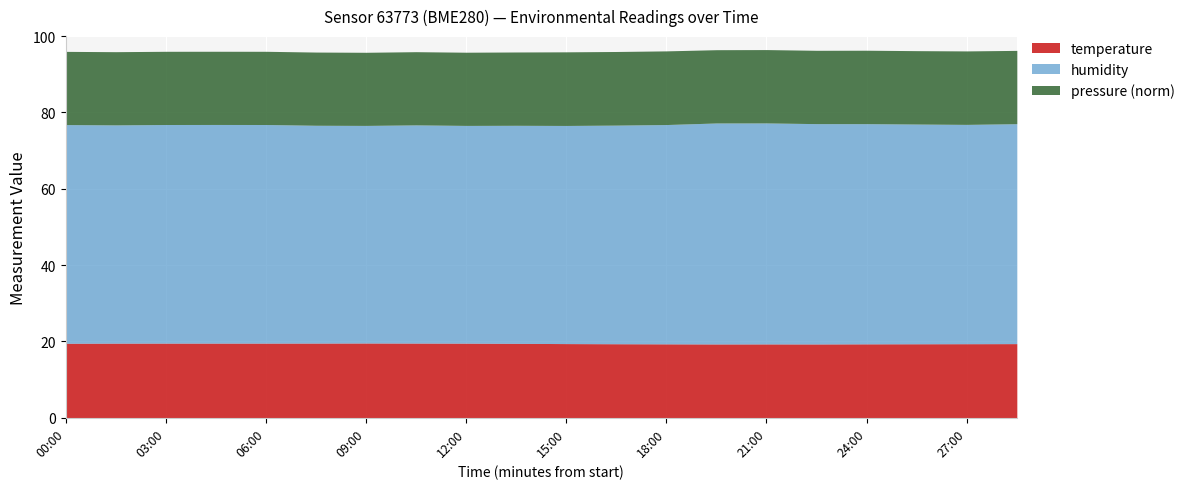

What is the sum of all pressure_norm values?

384.2